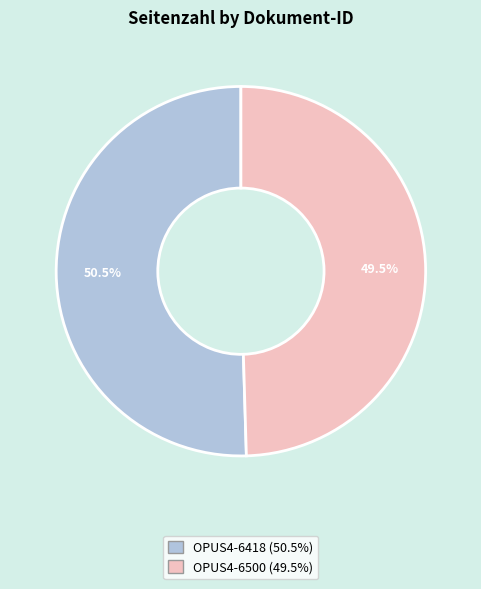

To the nearest percent, what is the difference between the OPUS4-6500 and OPUS4-6418 slice percentages?

1%